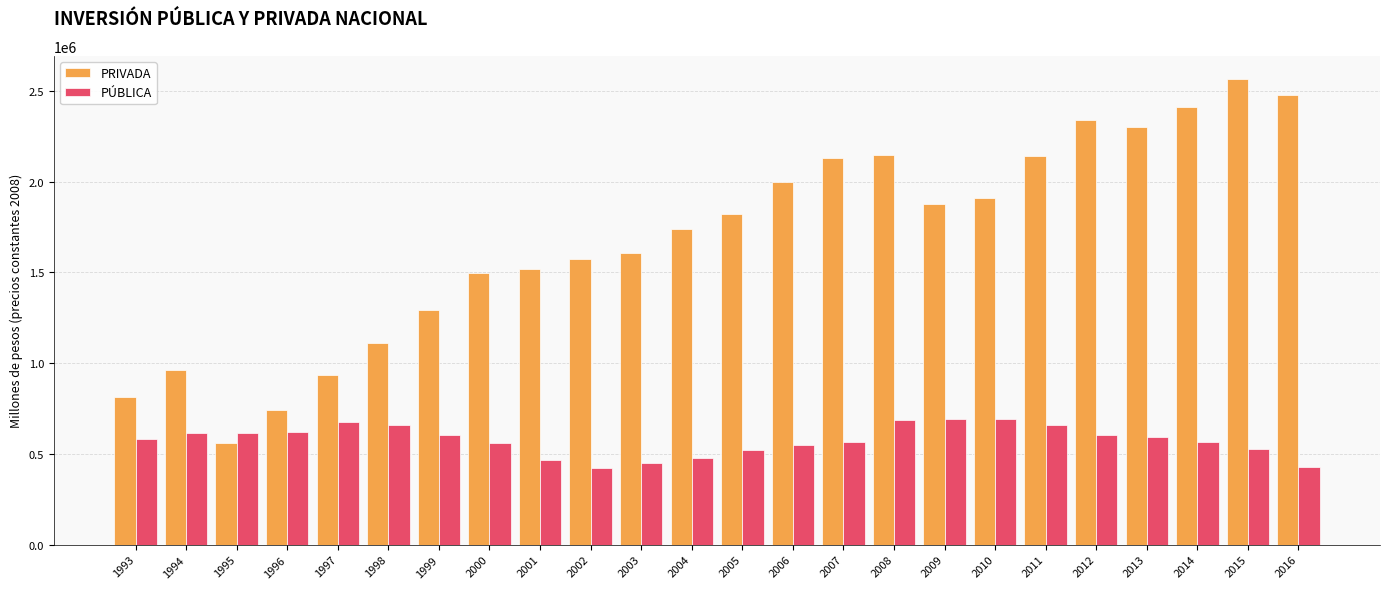

The value of PRIVADA at 1994 is 962402.9. True or false?

True